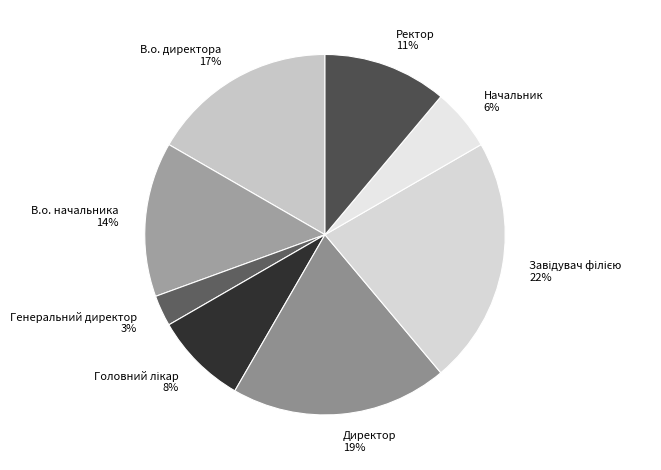

To the nearest percent, what is the difference between the Ректор and В.о. начальника slice percentages?

3%